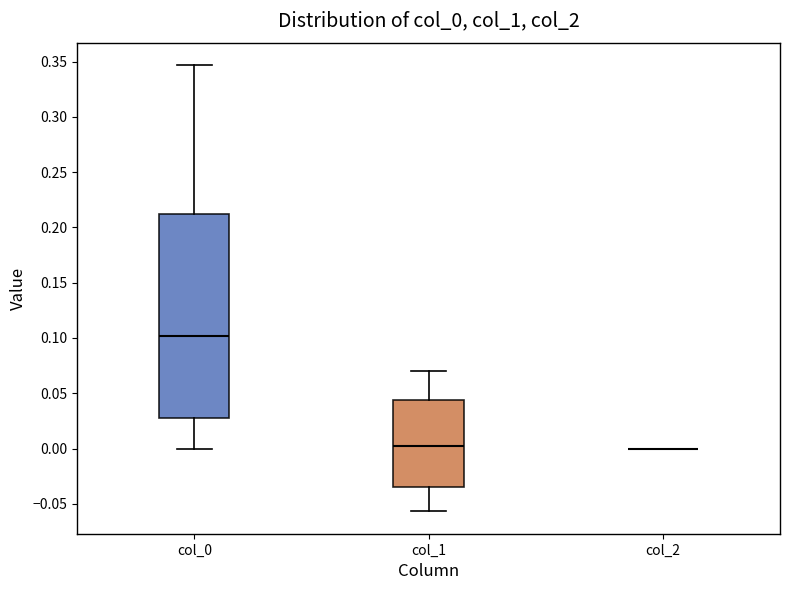

Reading left to right, read every box against the y-axis: the position of its median line, the range the box covers, and the ends of its whiskers. The values are not printed on the chart, so give them approximately, as read against the axis.

col_0: median 0.100, box 0.025 to 0.210, whiskers 0.000 to 0.345
col_1: median 0.000, box -0.035 to 0.045, whiskers -0.055 to 0.070
col_2: box collapsed to a line at 0.000, whiskers 0.000 to 0.000